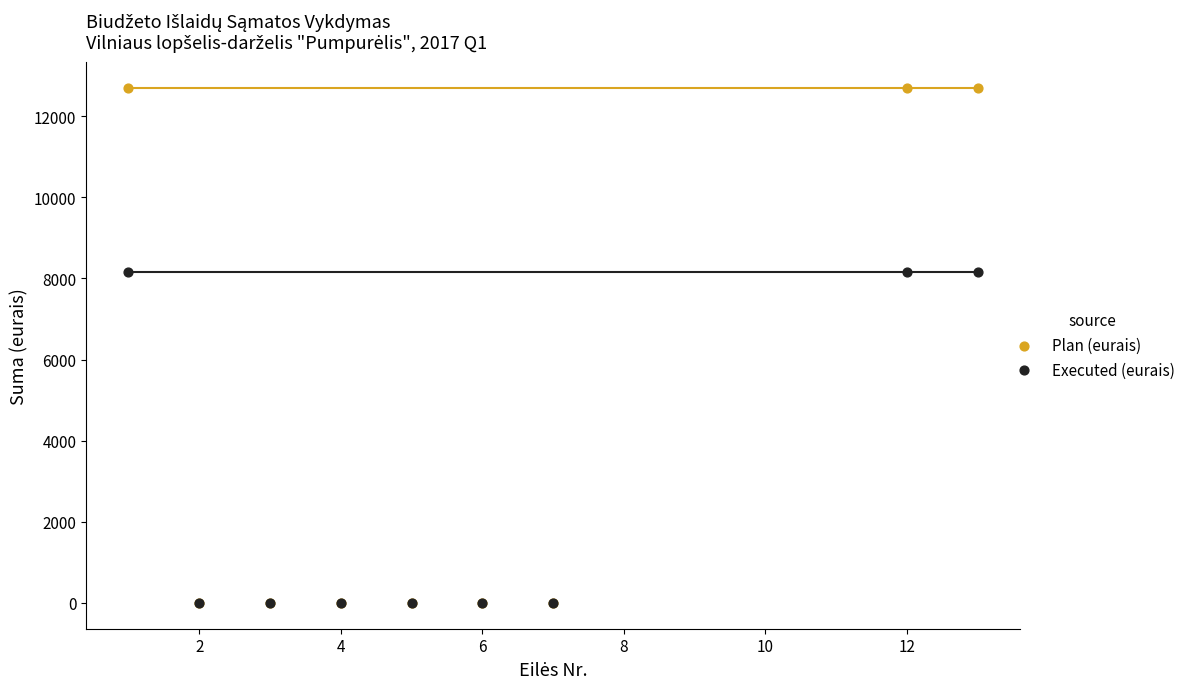

What are all the series names shown in the legend?

Plan (eurais), Executed (eurais)